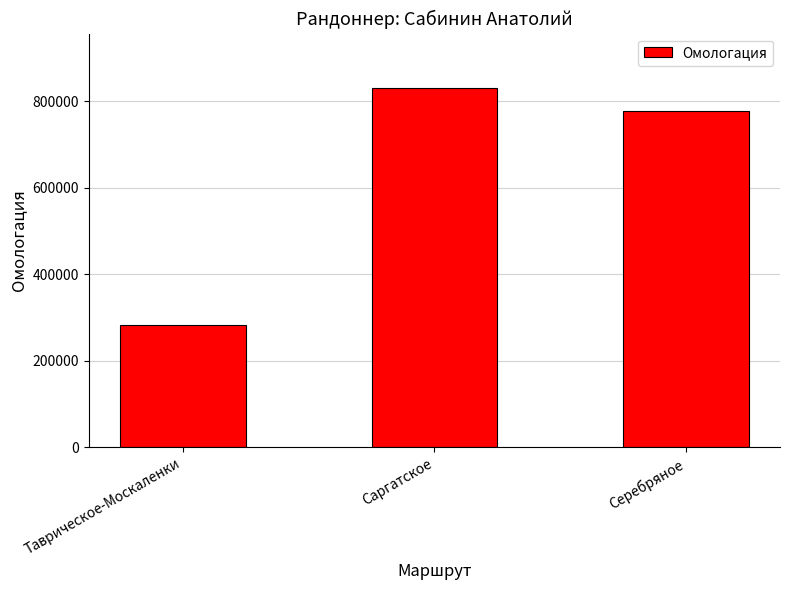

What is the label of the 2nd bar from the right?

Саргатское